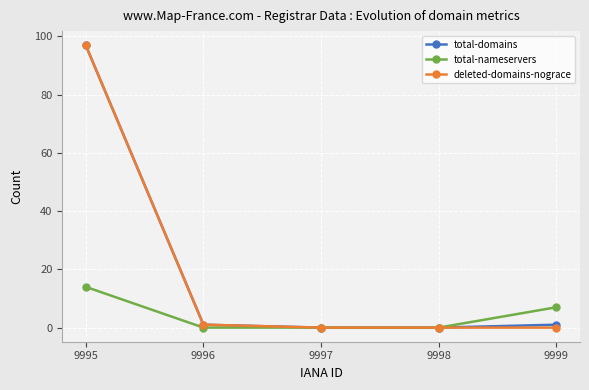

True or false: deleted-domains-nograce has more than 1 points higher than both neighbors.

False